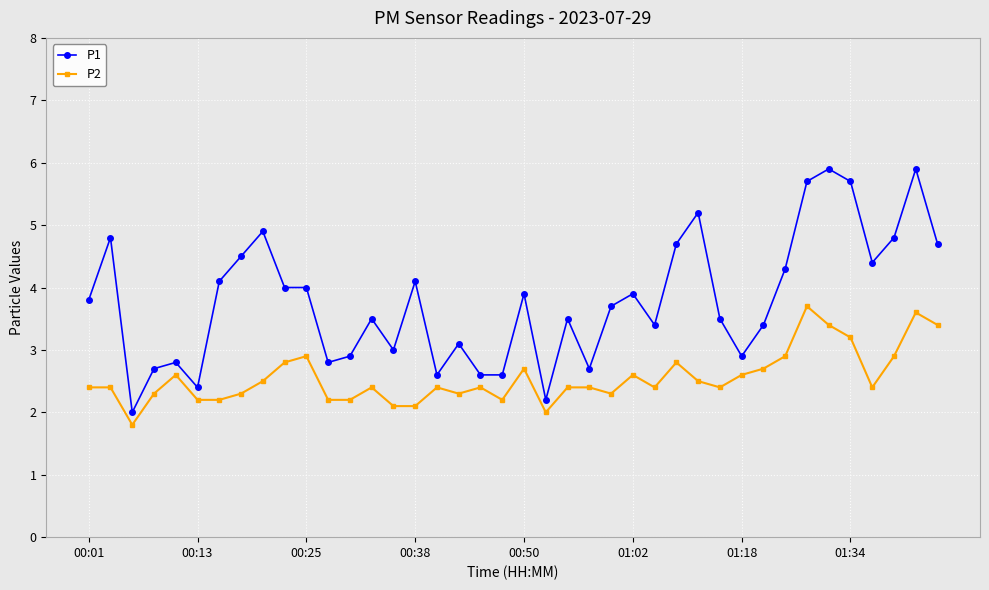

Rank the series by their average value, from highest to lowest.

P1, P2